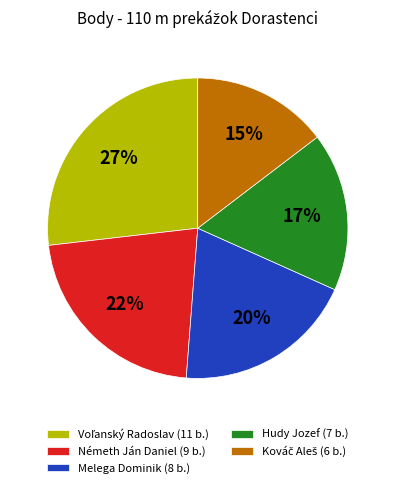

To the nearest percent, what portion does Németh Ján Daniel represent?

22%